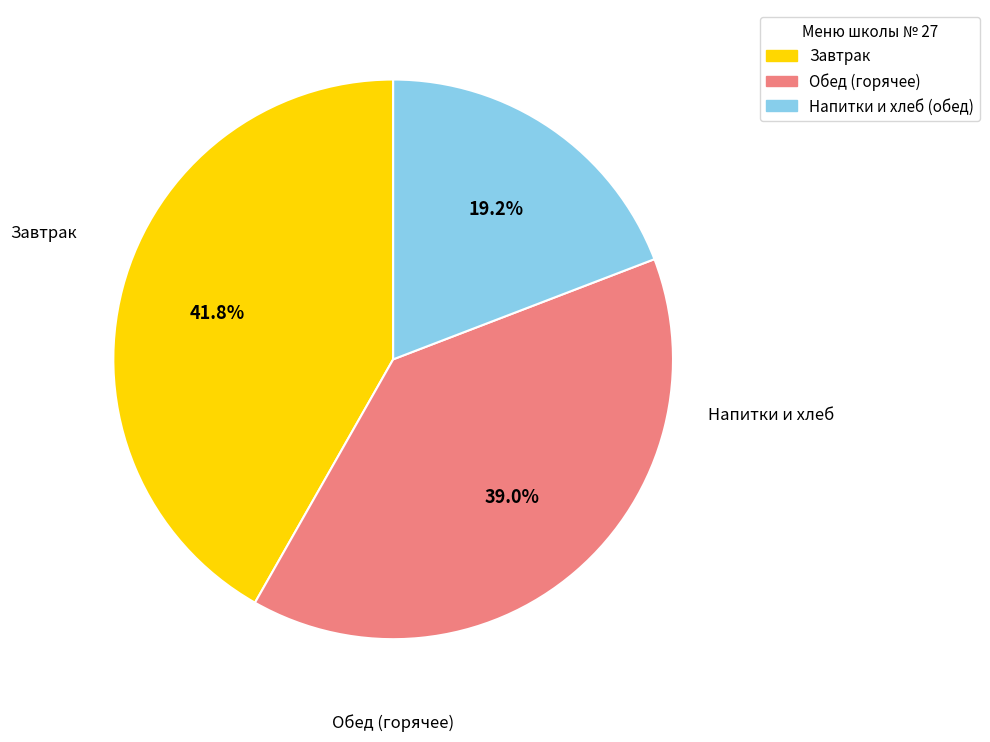

Is there a majority slice in this chart?

No